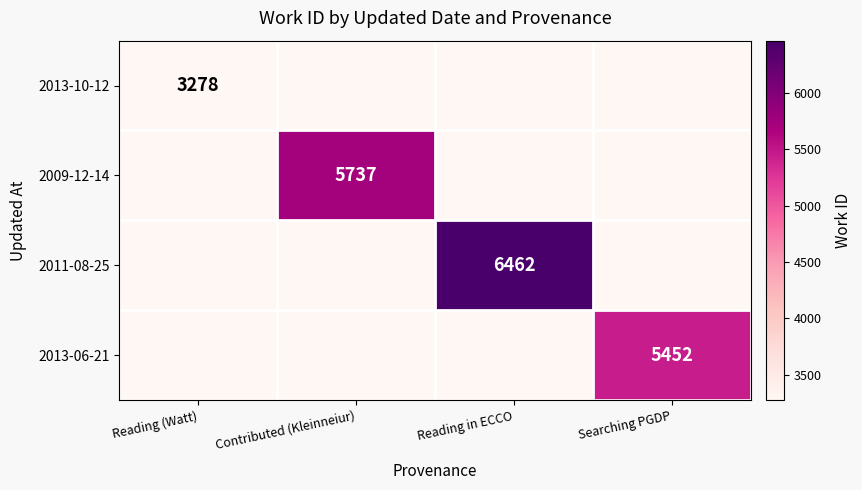

The 2013-06-21 series shows 5452 at Searching PGDP. True or false?

True